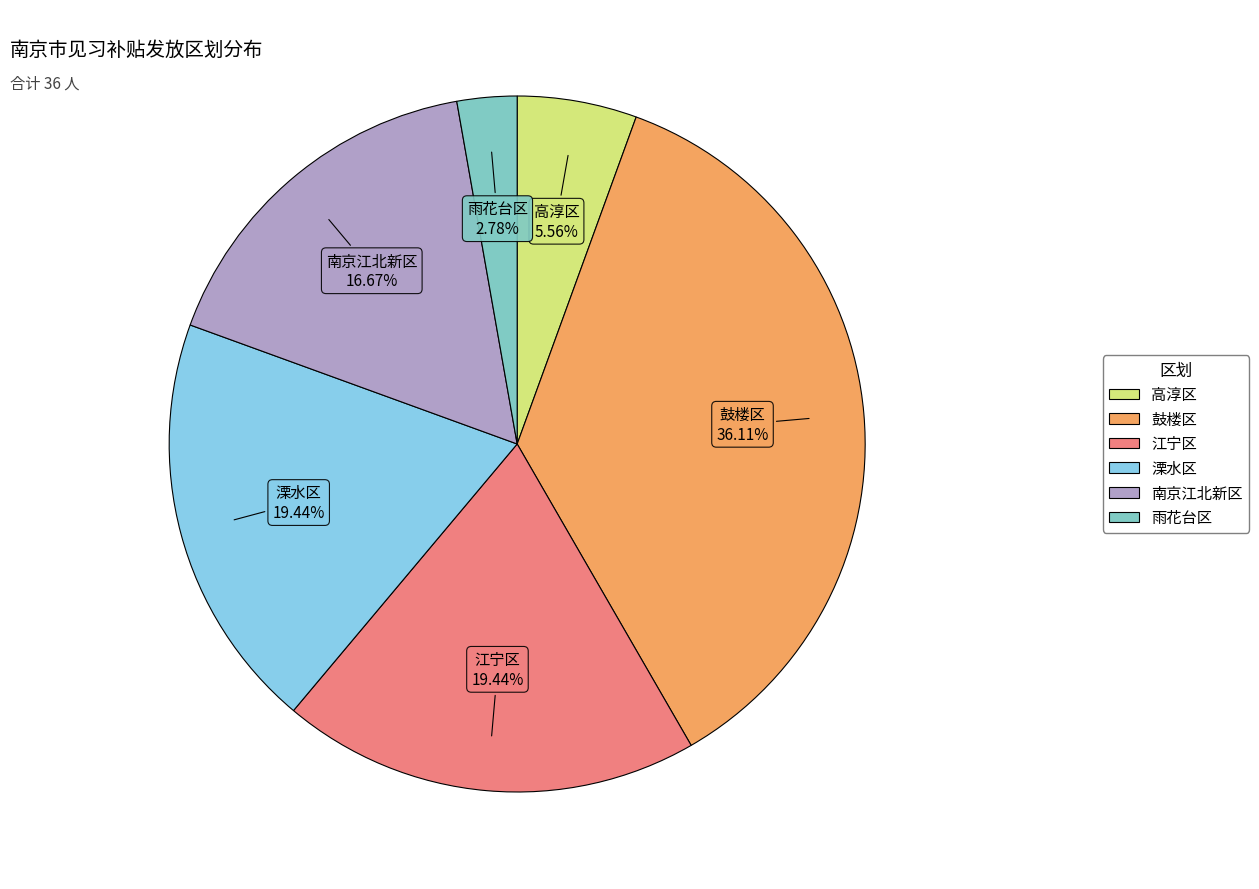

What is the ratio of the value at 江宁区 to the value at 高淳区?

3.5